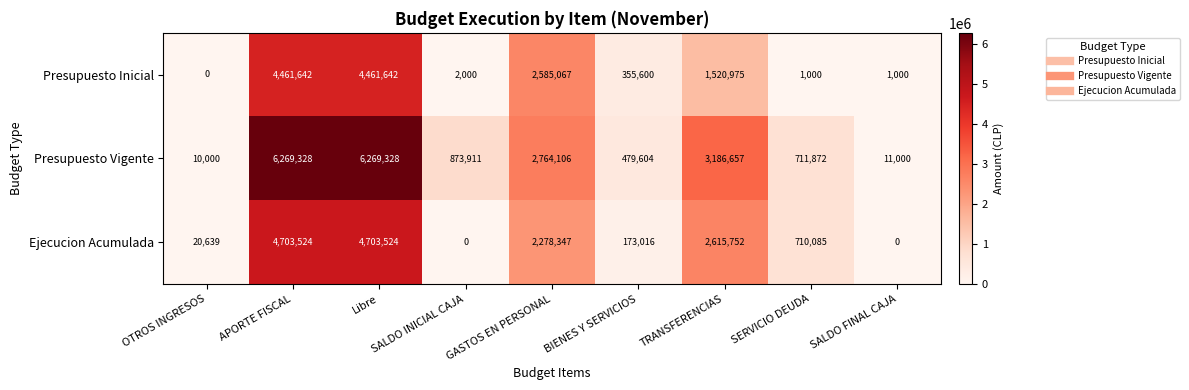

At OTROS INGRESOS, list the series in order from smallest to largest.

Presupuesto Inicial, Presupuesto Vigente, Ejecucion Acumulada